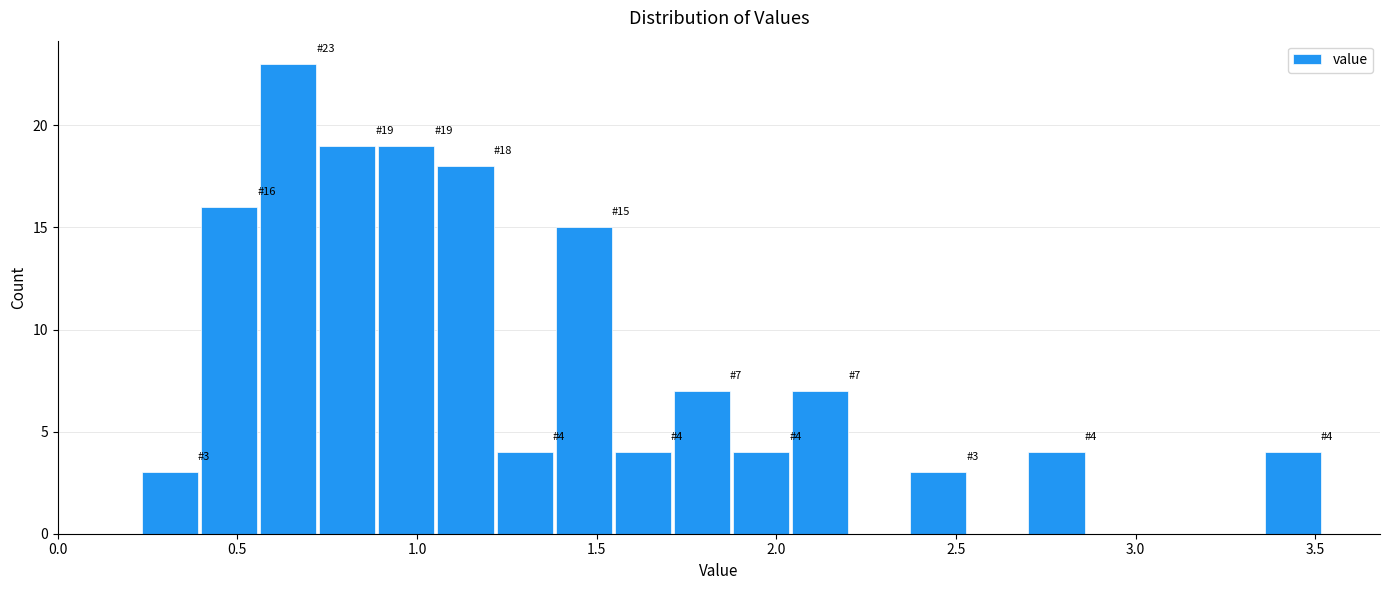

Read against the x-axis, roughly where is the centre of the tallest bar?

0.65